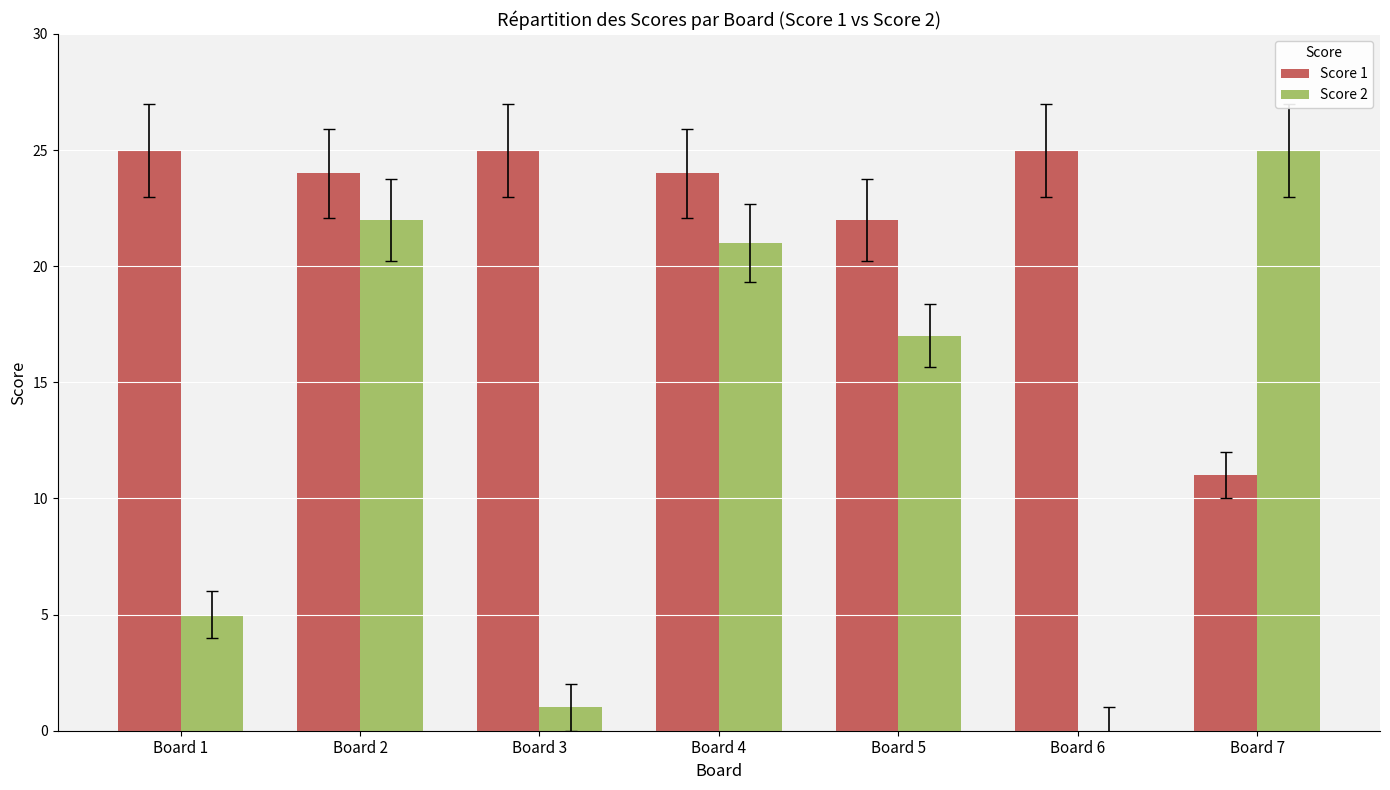

What is the approximate value of Score 1 at Board 4, to the nearest 10?

20